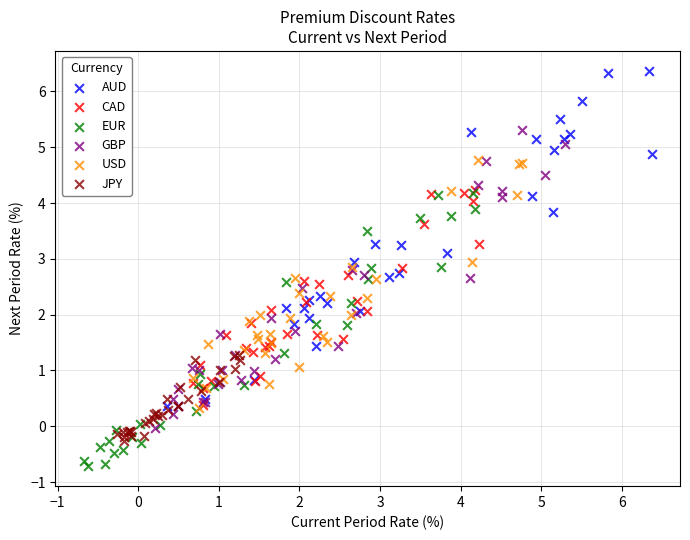

Which series reaches the maximum Y coordinate?

AUD